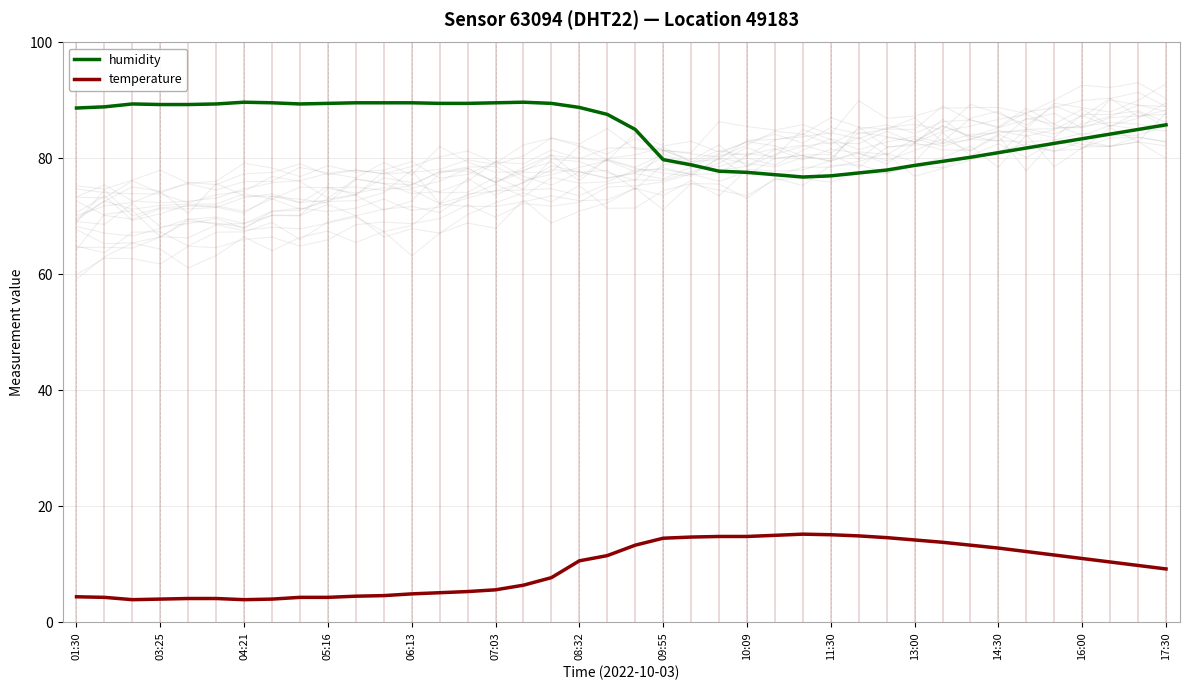

Reading left to right, transcribe all the data shown in this chart.

humidity: 88.7	88.9	89.4	89.3	89.3	89.4	89.7	89.6	89.4	89.5	89.6	89.6	89.6	89.5	89.5	89.6	89.7	89.5	88.8	87.6	85.0	79.8	78.9	77.8	77.6	77.2	76.8	77.0	77.5	78.0	78.8	79.5	80.2	81.0	81.8	82.6	83.4	84.2	85.0	85.8
temperature: 4.4	4.3	3.9	4.0	4.1	4.1	3.9	4.0	4.3	4.3	4.5	4.6	4.9	5.1	5.3	5.6	6.4	7.7	10.6	11.5	13.3	14.5	14.7	14.8	14.8	15.0	15.2	15.1	14.9	14.6	14.2	13.8	13.3	12.8	12.2	11.6	11.0	10.4	9.8	9.2